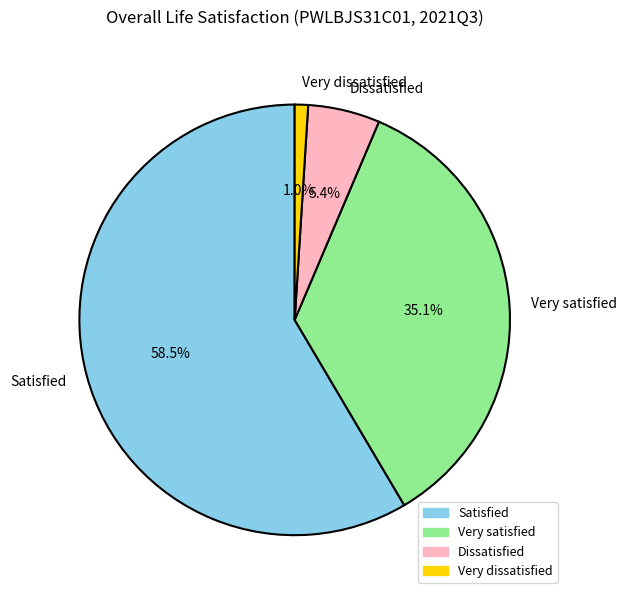

How many slices are in this pie chart?

4